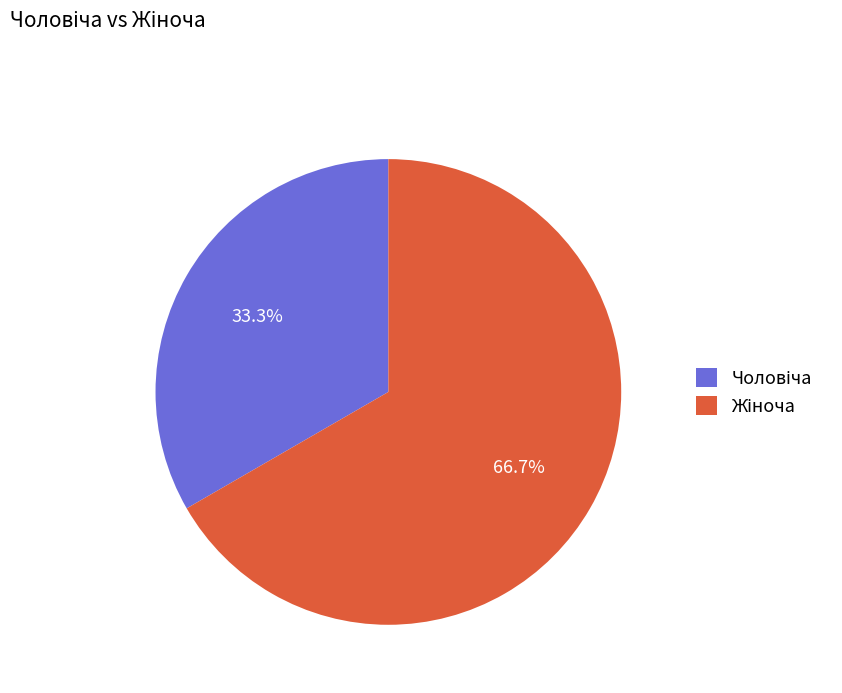

Does any single category account for the majority?

Yes